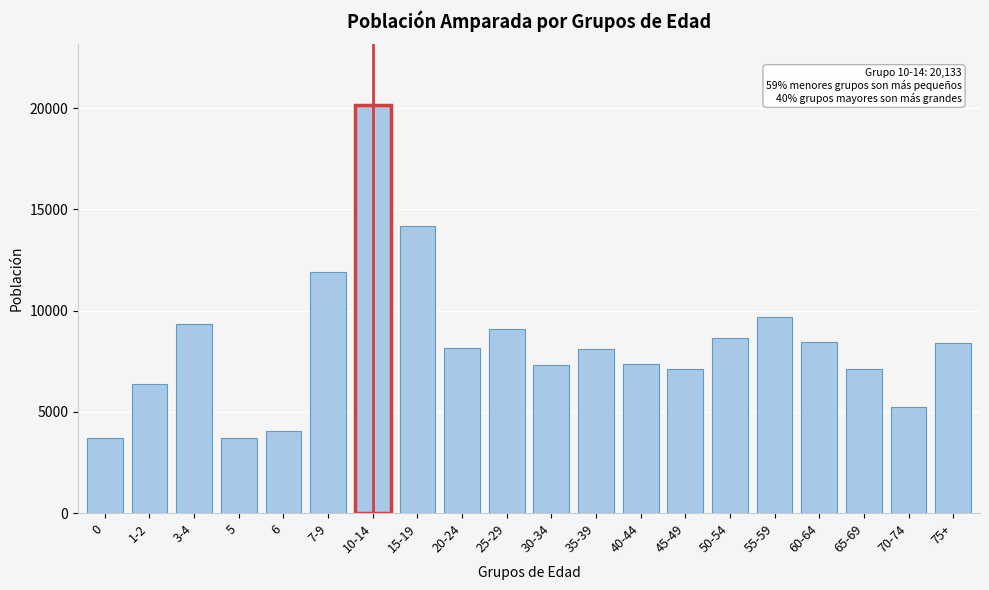

Approximately how many times larger is the value at 25-29 compared to 75+?

1.1